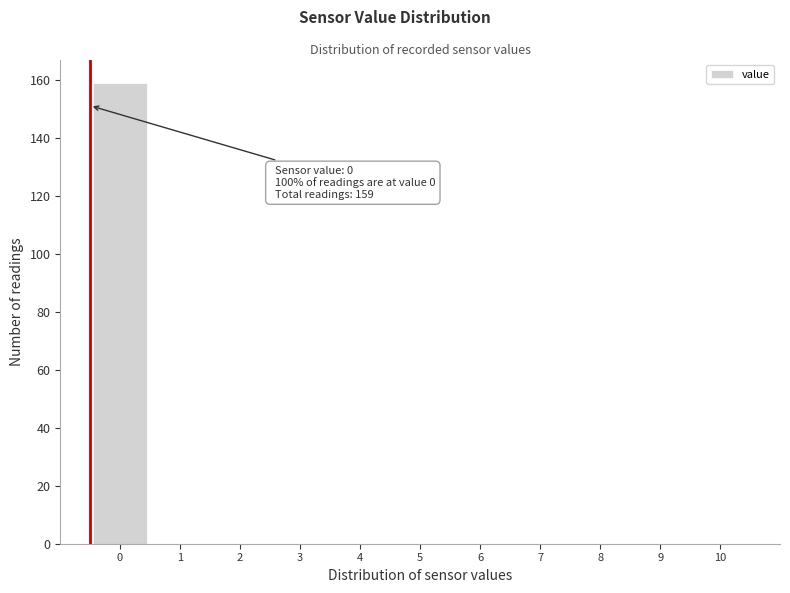

Reading left to right, extract all data points from this chart.

0=159	1=0	2=0	3=0	4=0	5=0	6=0	7=0	8=0	9=0	10=0